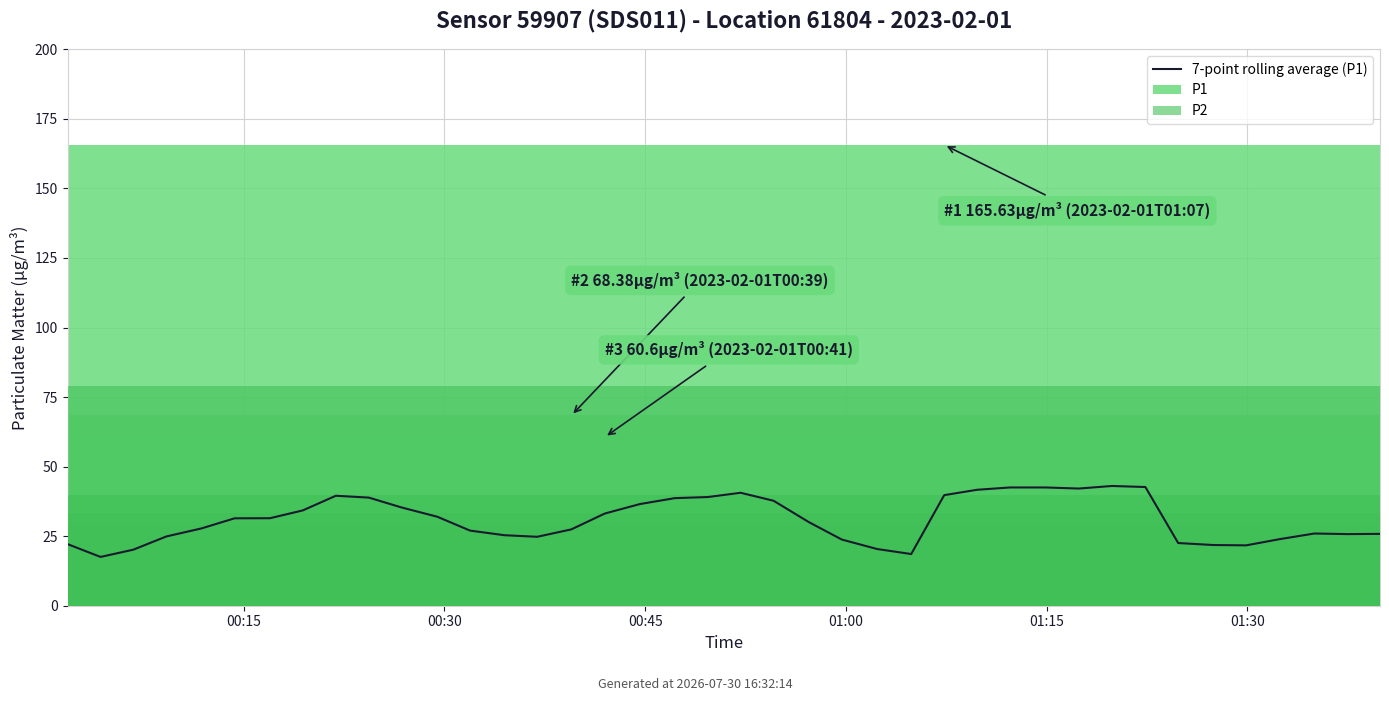

What value does the P2 series have at 6?

16.8